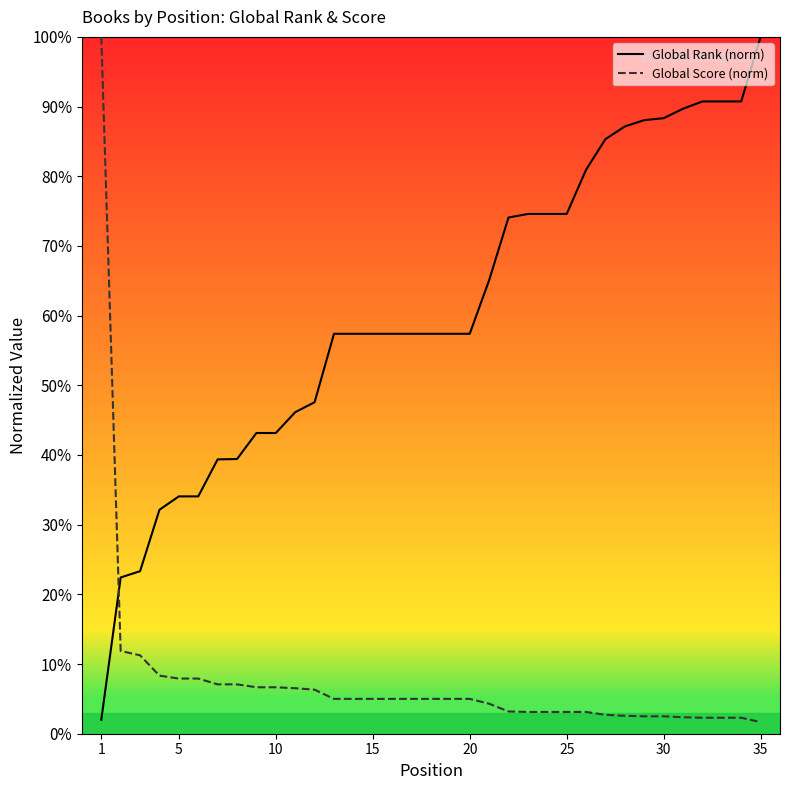

Which series has the largest total across all categories?

Global Rank (norm)